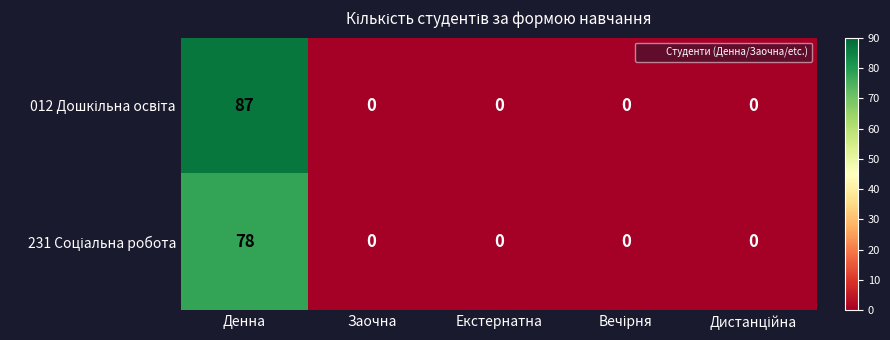

Which label corresponds to the largest value in the chart?

Денна